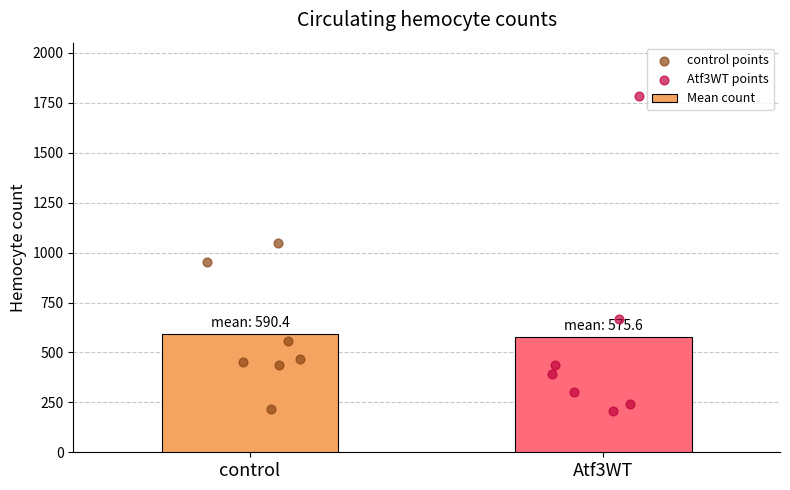

What is the approximate value of Mean count at control?

590.4